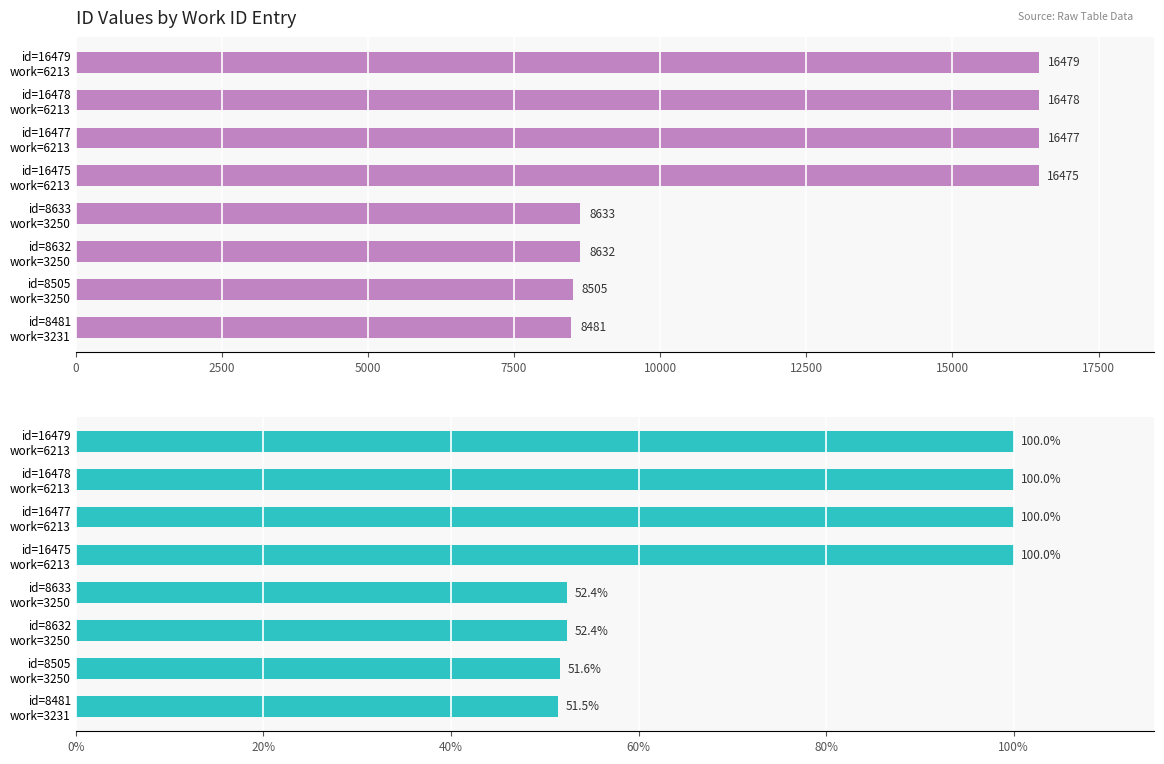

Are the bars horizontal?

Yes